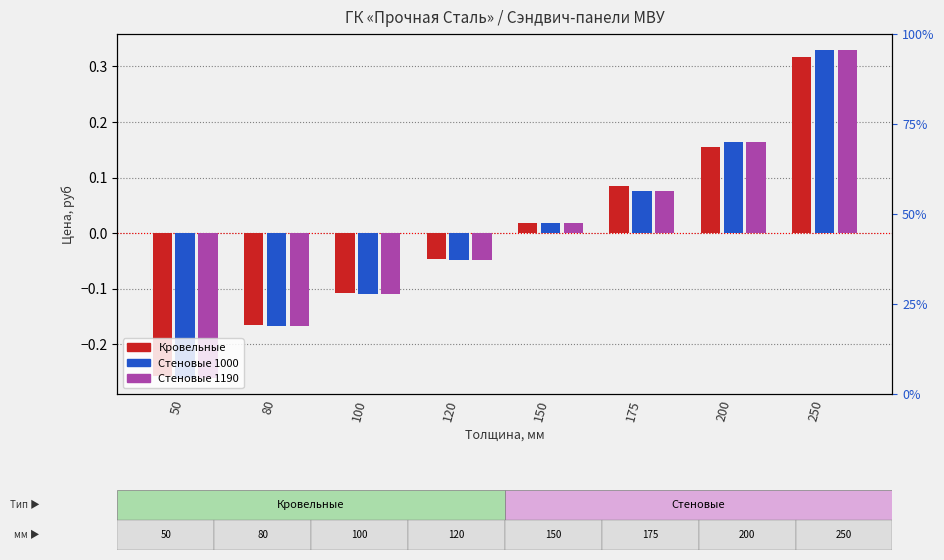

What is the maximum value for Стеновые 1000?

0.3